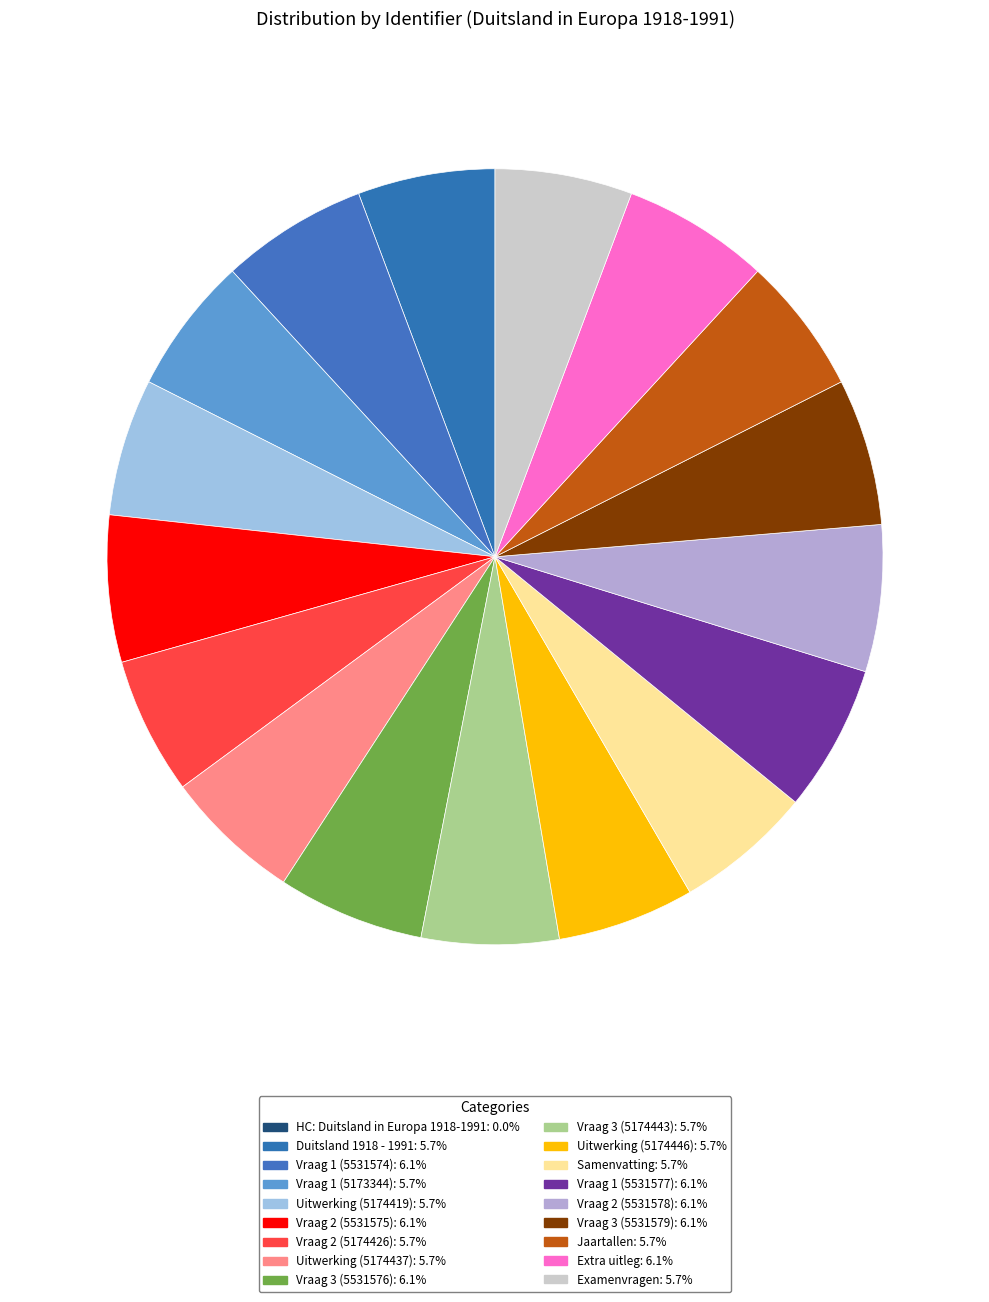

Is there a majority slice in this chart?

No